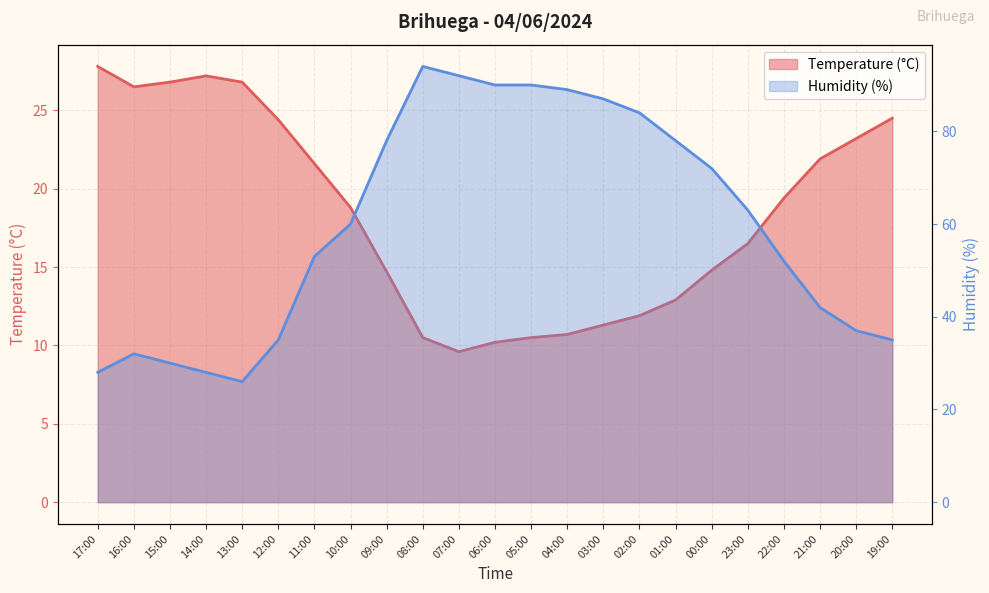

At 08:00, list the series in order from smallest to largest.

Temperature (°C), Humidity (%)